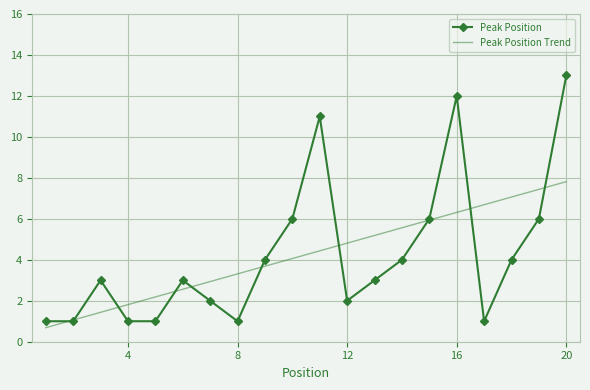

Rank the series by their maximum value, from highest to lowest.

Peak Position, Peak Position Trend